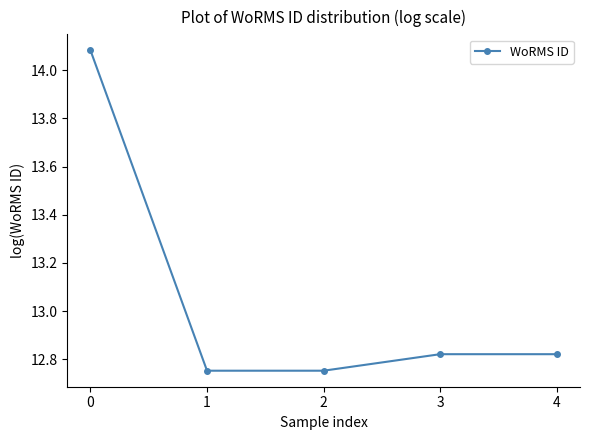

True or false: the data shows 3.9 at 0.

False